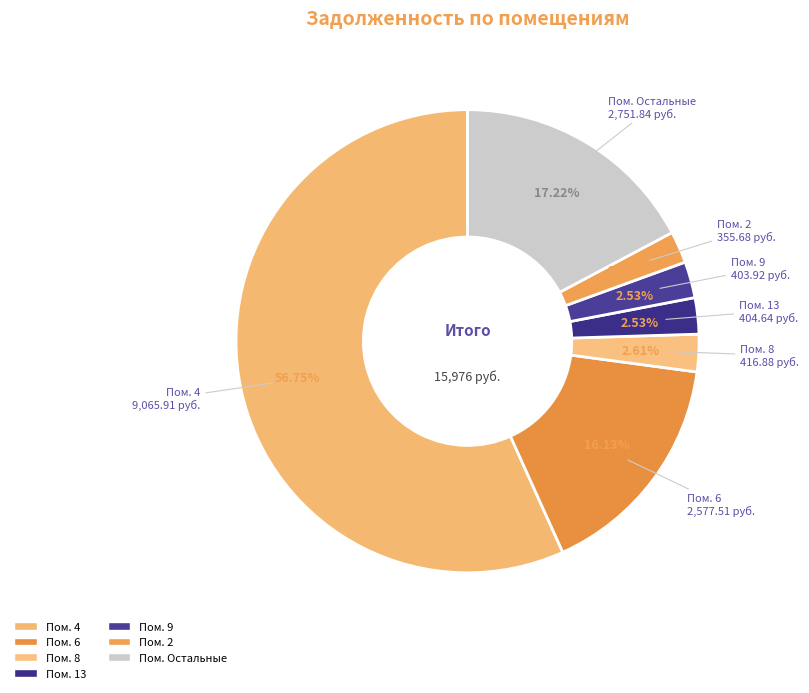

Which has a higher value, Пом. Остальные or Пом. 4?

Пом. 4